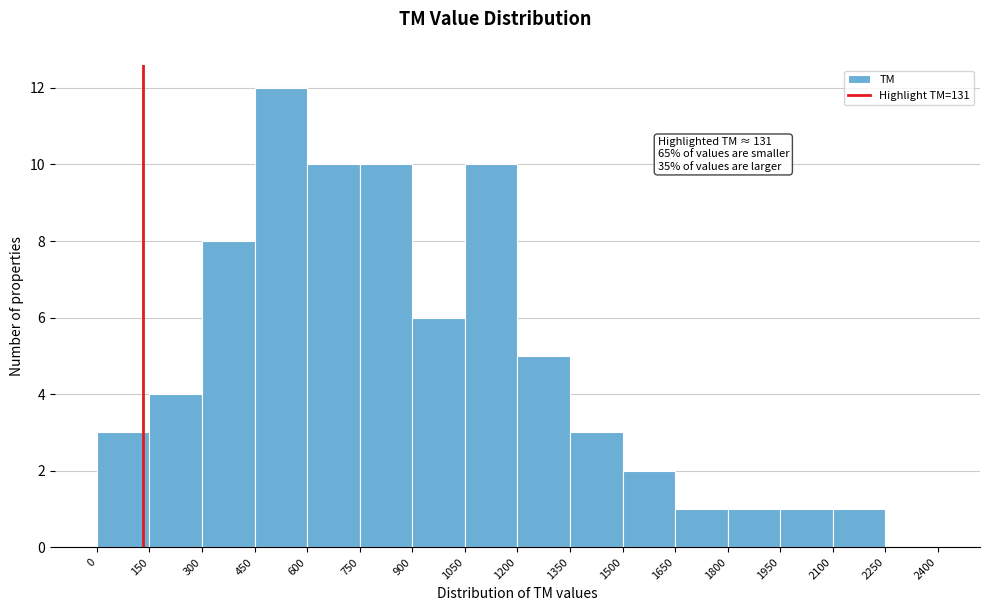

Which range on the x-axis has the tallest bar?

450 to 600